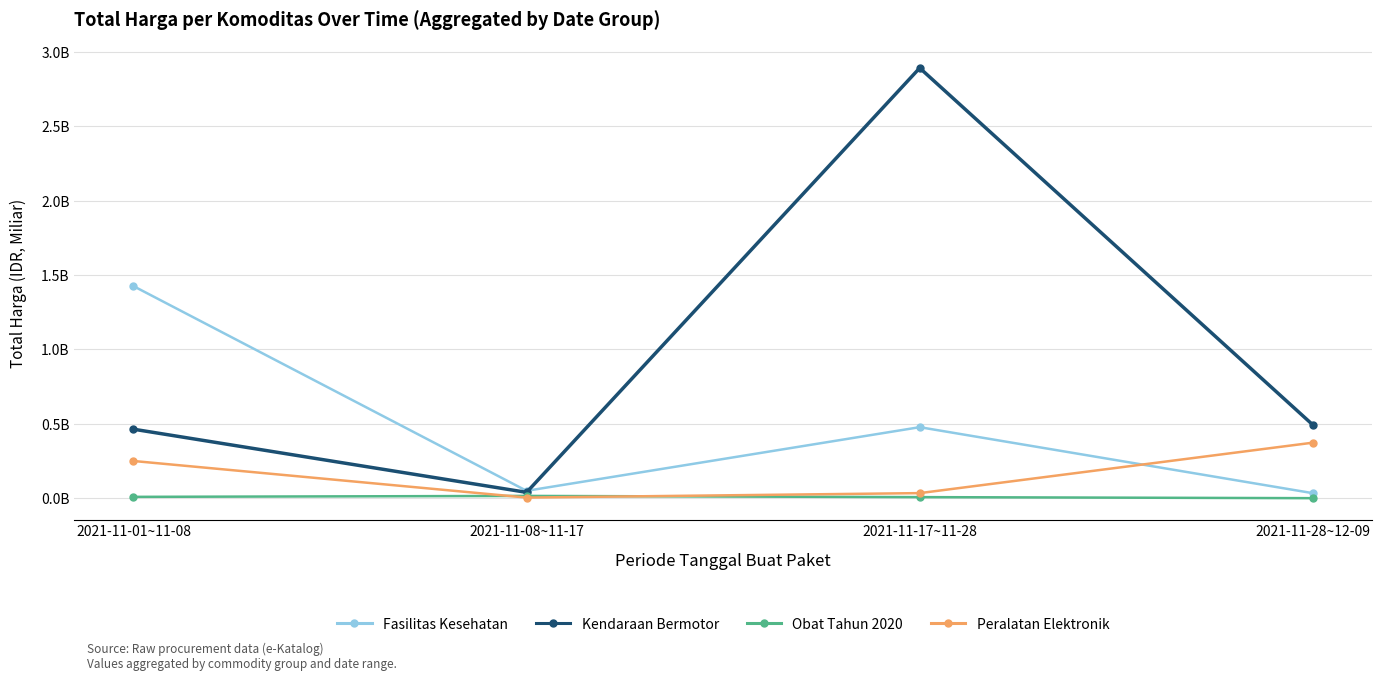

What is the total value across all series at 2021-11-01~11-08?

2.1